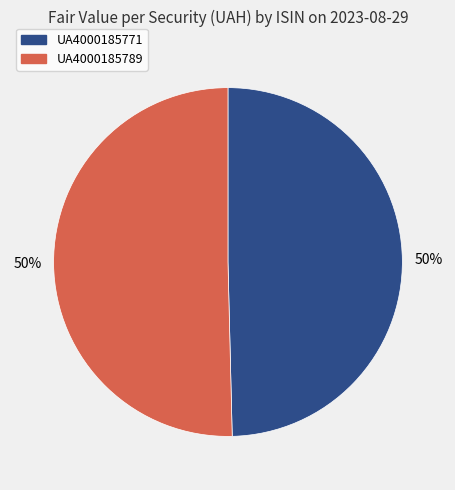

The UA4000185771 slice represents 59% of the pie. True or false?

False